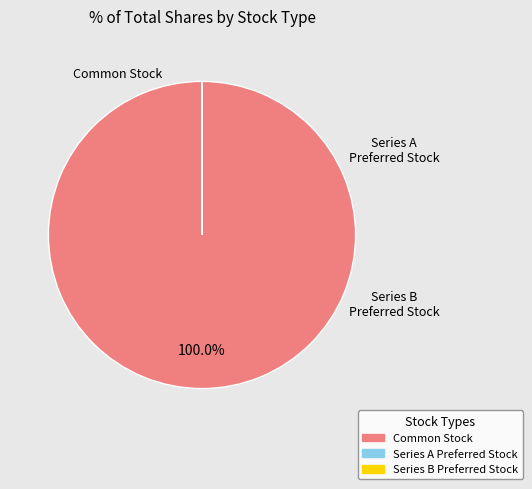

Is there any slice that represents more than half of the pie?

Yes